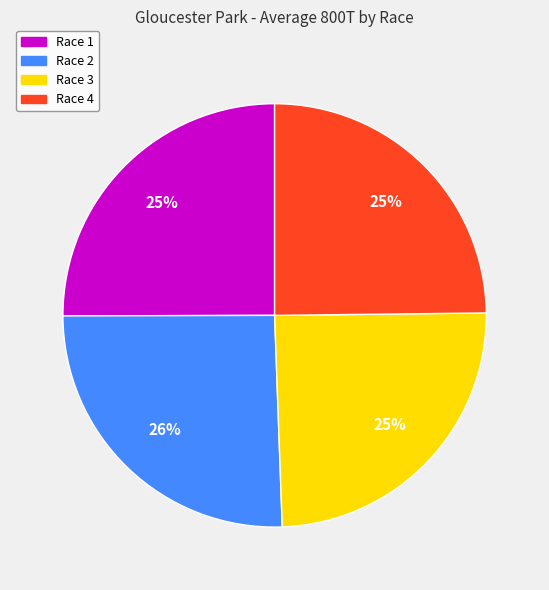

What percentage is the Race 4 slice, to the nearest percent?

25%